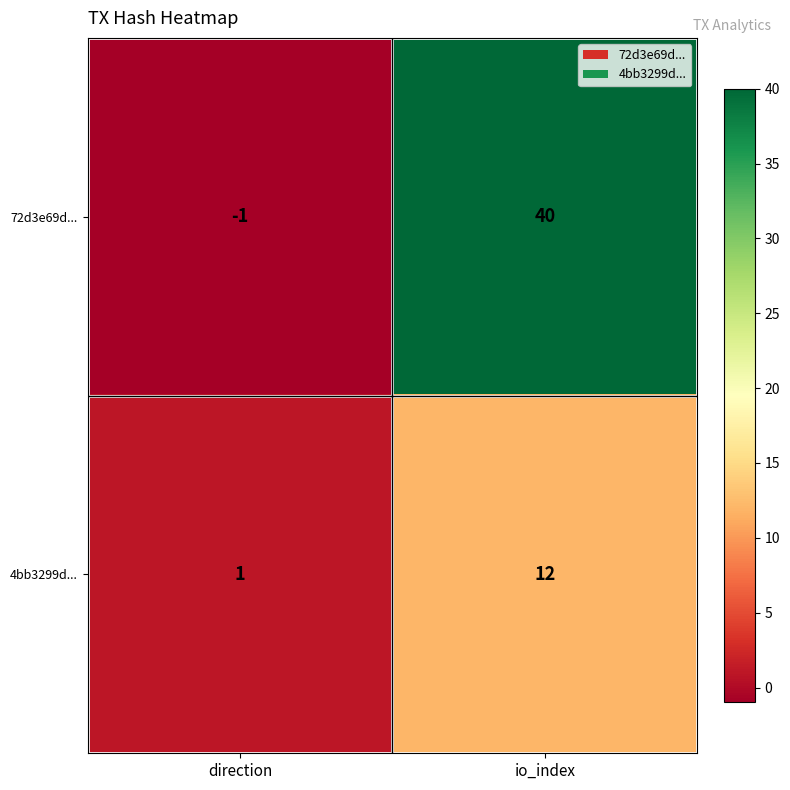

What is the difference between the highest and lowest values at direction?

2